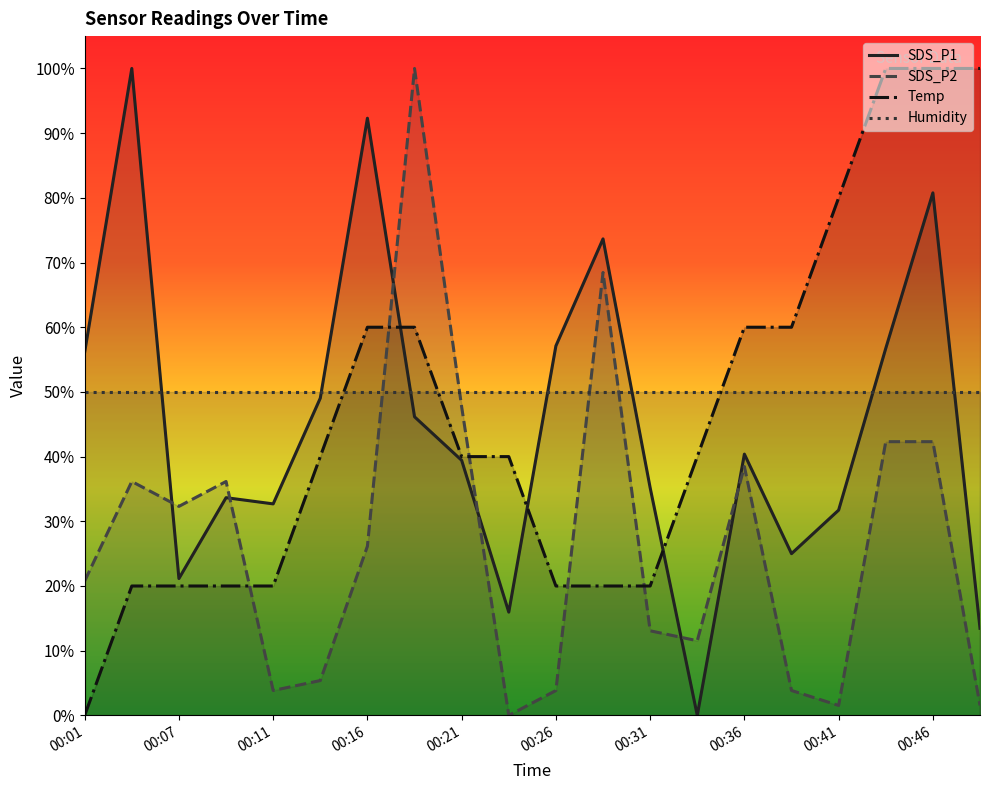

What is the difference between the highest and lowest values at 15?

56.2